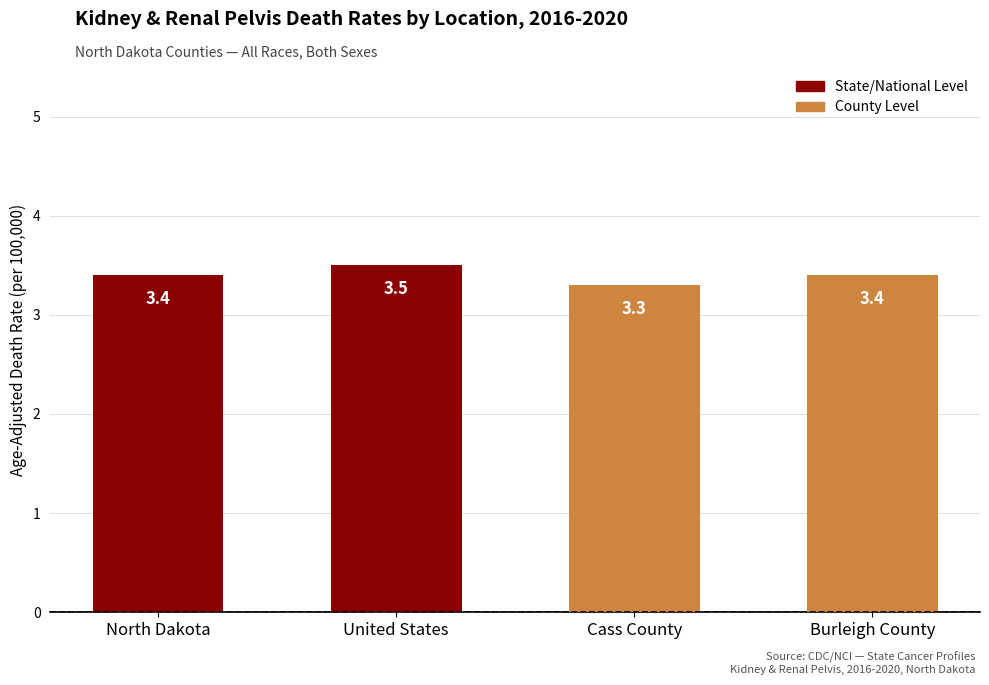

Reading left to right, transcribe all the data shown in this chart.

North Dakota=3.4	United States=3.5	Cass County=3.3	Burleigh County=3.4